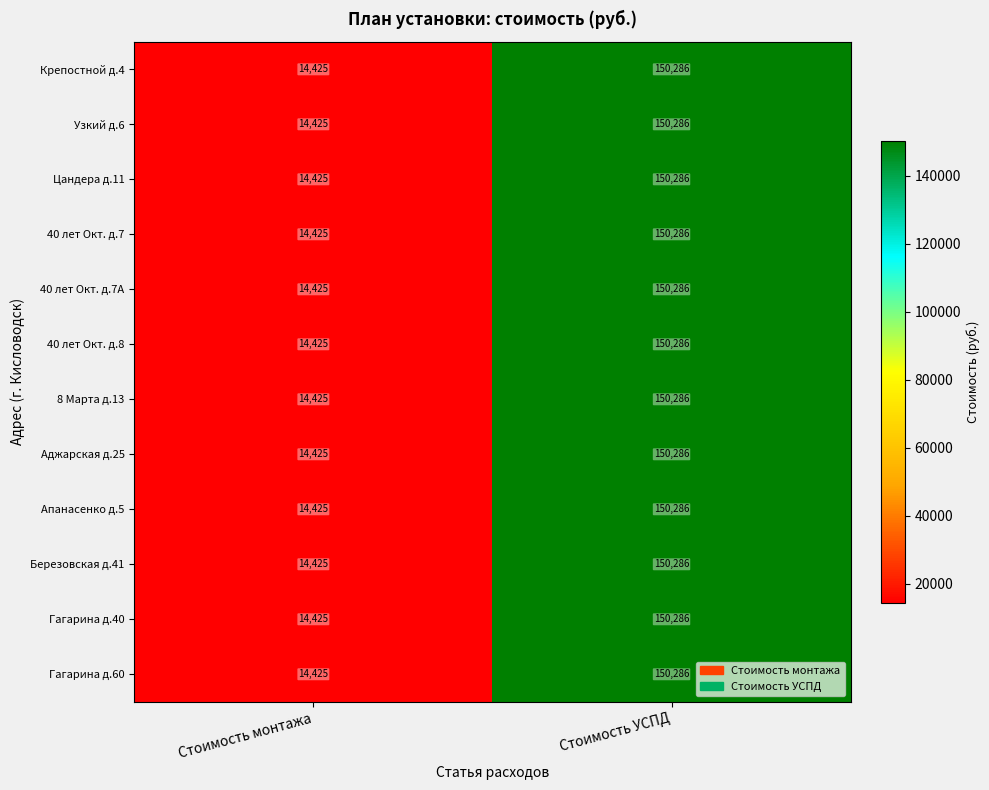

Count the number of data series in this chart.

12